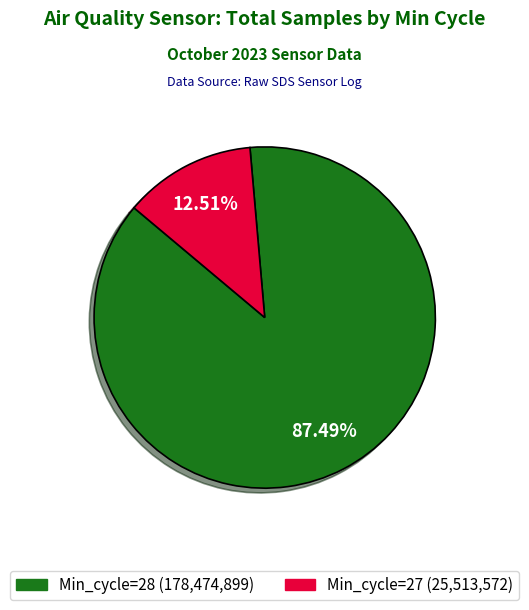

Is there any slice that represents more than half of the pie?

Yes